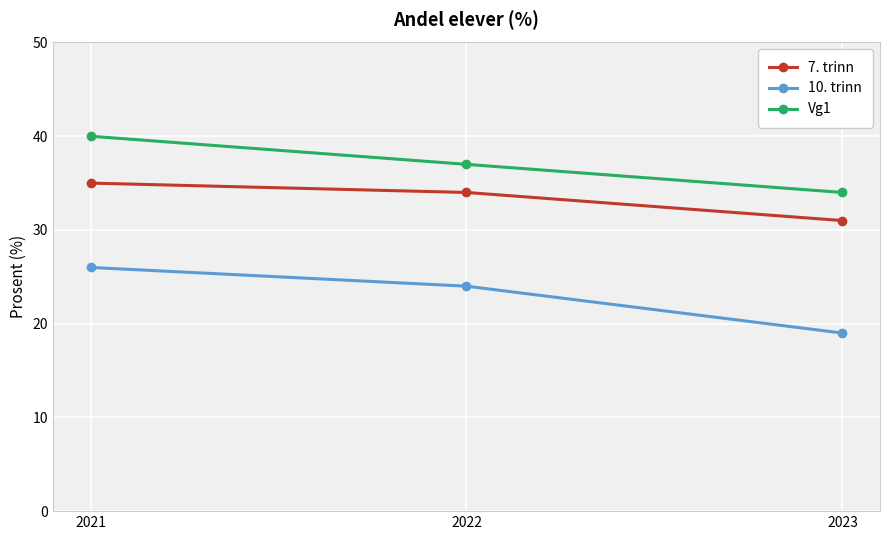

How many lines are shown in the chart?

3